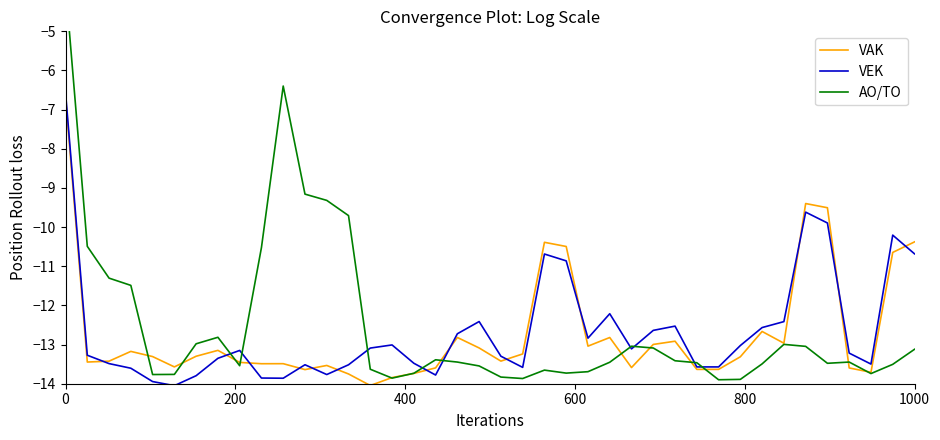

In VAK, how many points are higher than both neighbors (excluding endpoints)?

10